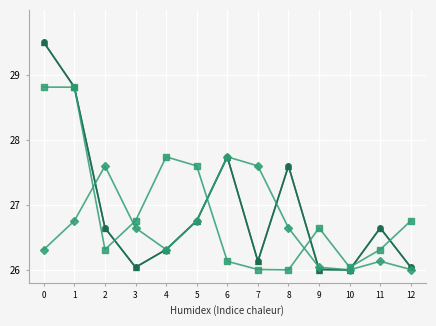

What is the difference between the highest and lowest values at 0?

3.2